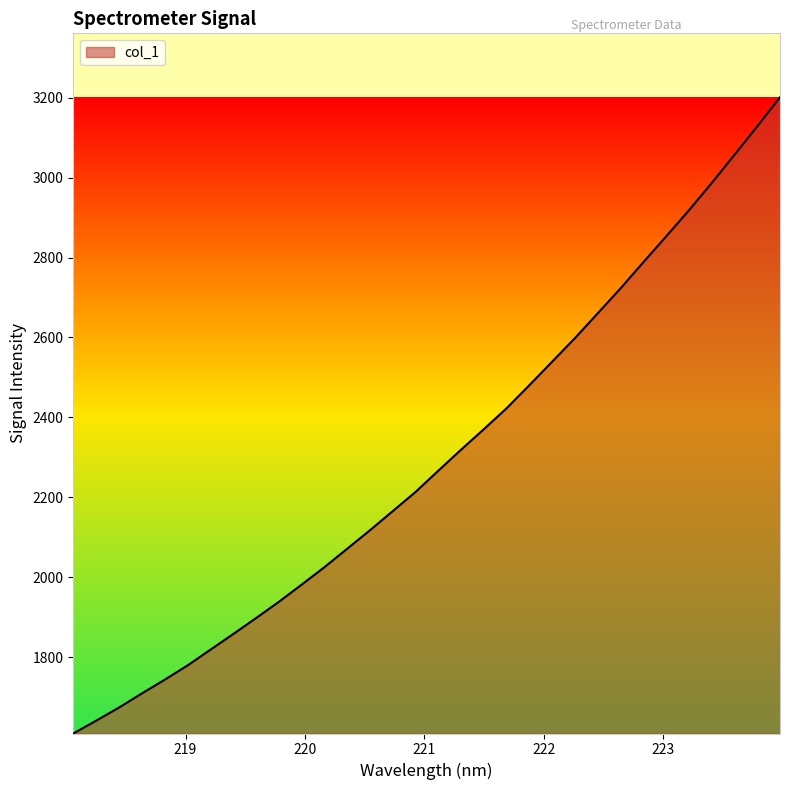

What is the difference between the maximum and minimum values?

1592.5